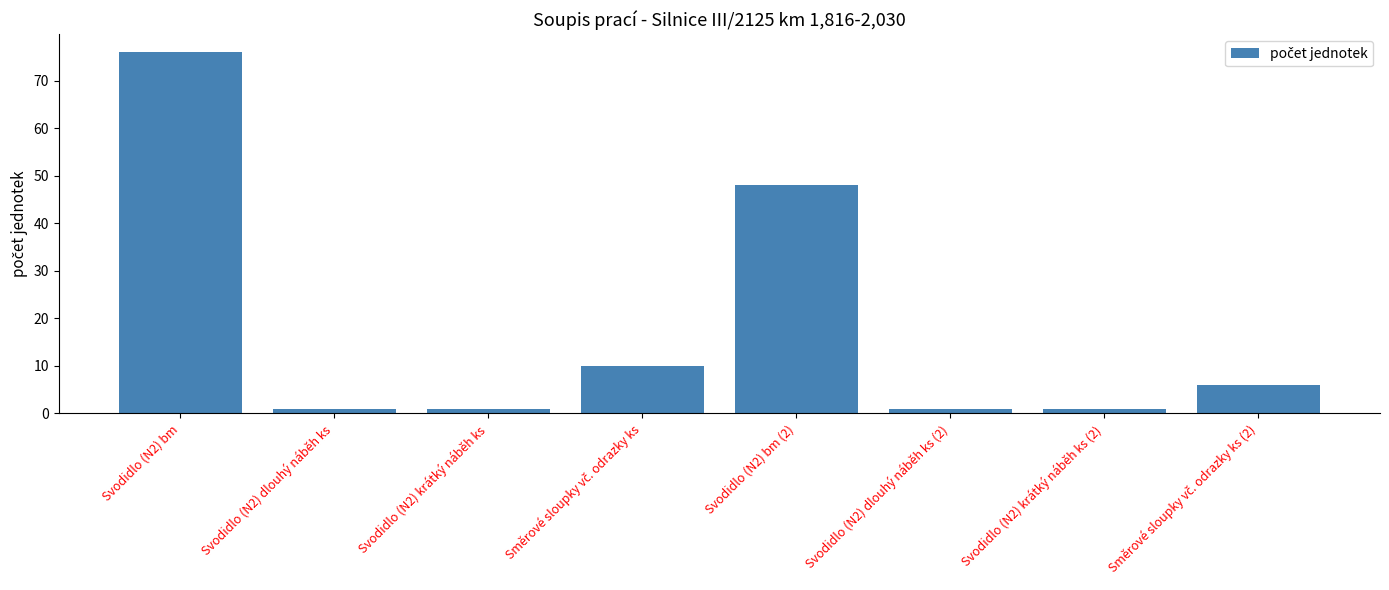

Where is the data nearest to the value 38?

Svodidlo (N2) bm (2)